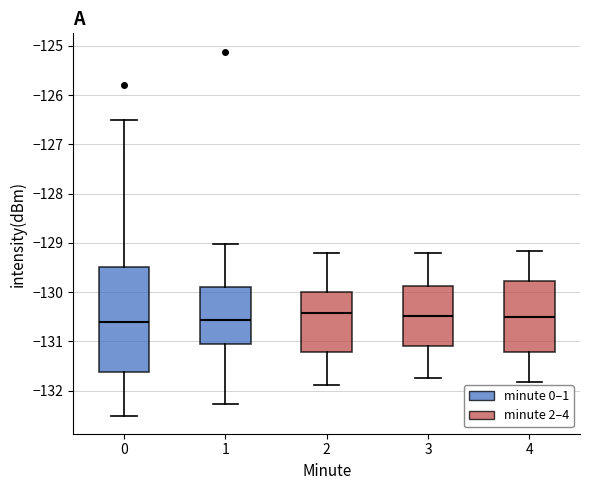

Reading left to right, read every box against the y-axis: the position of its median line, the range the box covers, and the ends of its whiskers. The values are not printed on the chart, so give them approximately, as read against the axis.

0: median -130.6, box -131.6 to -129.5, whiskers -132.5 to -126.5
1: median -130.6, box -131.1 to -129.9, whiskers -132.3 to -129.0
2: median -130.4, box -131.2 to -130.0, whiskers -131.9 to -129.2
3: median -130.5, box -131.1 to -129.9, whiskers -131.7 to -129.2
4: median -130.5, box -131.2 to -129.8, whiskers -131.8 to -129.2